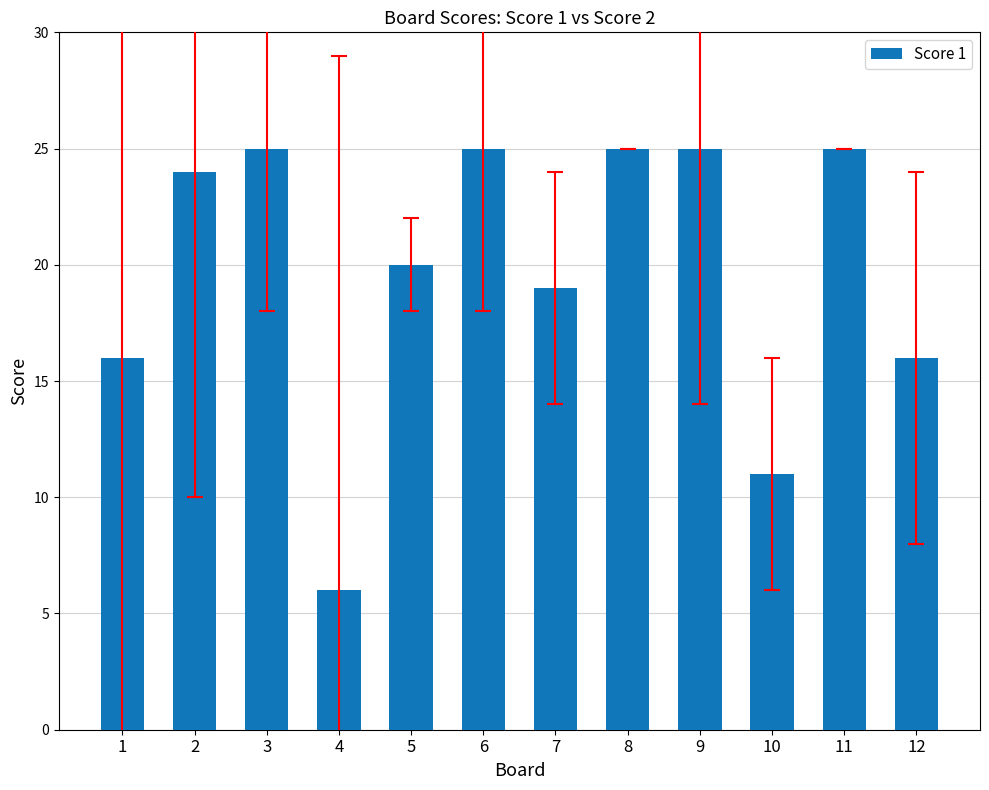

What is the difference between the values at 7 and 2?

5